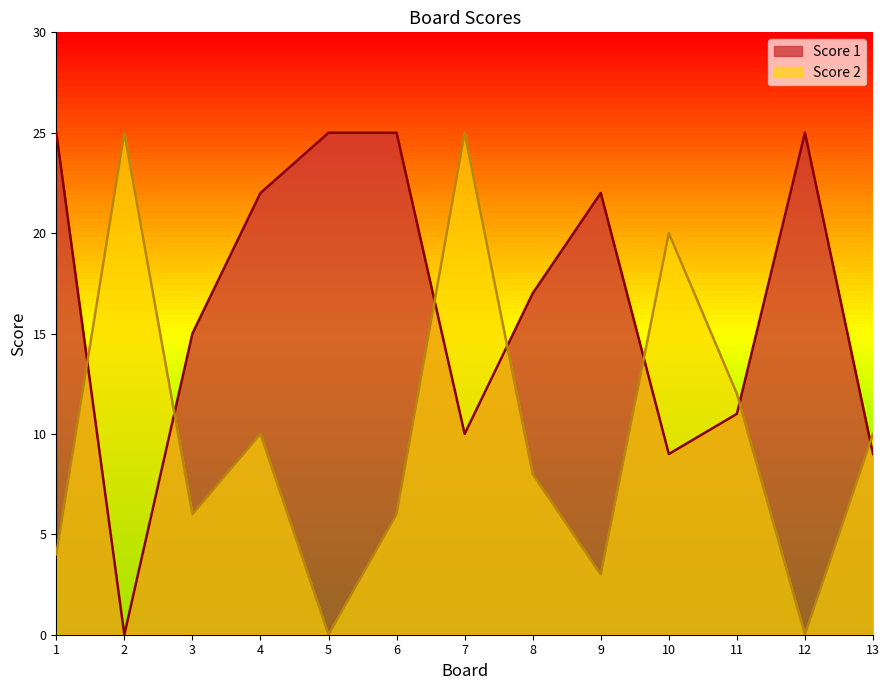

Reading left to right, transcribe all the data shown in this chart.

Score 1: 25	0	15	22	25	25	10	17	22	9	11	25	9
Score 2: 4	25	6	10	0	6	25	8	3	20	12	0	10